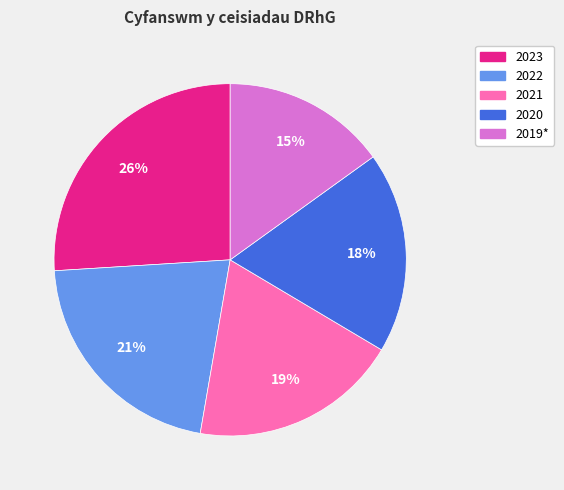

Which category has the smallest portion of the pie?

2019*